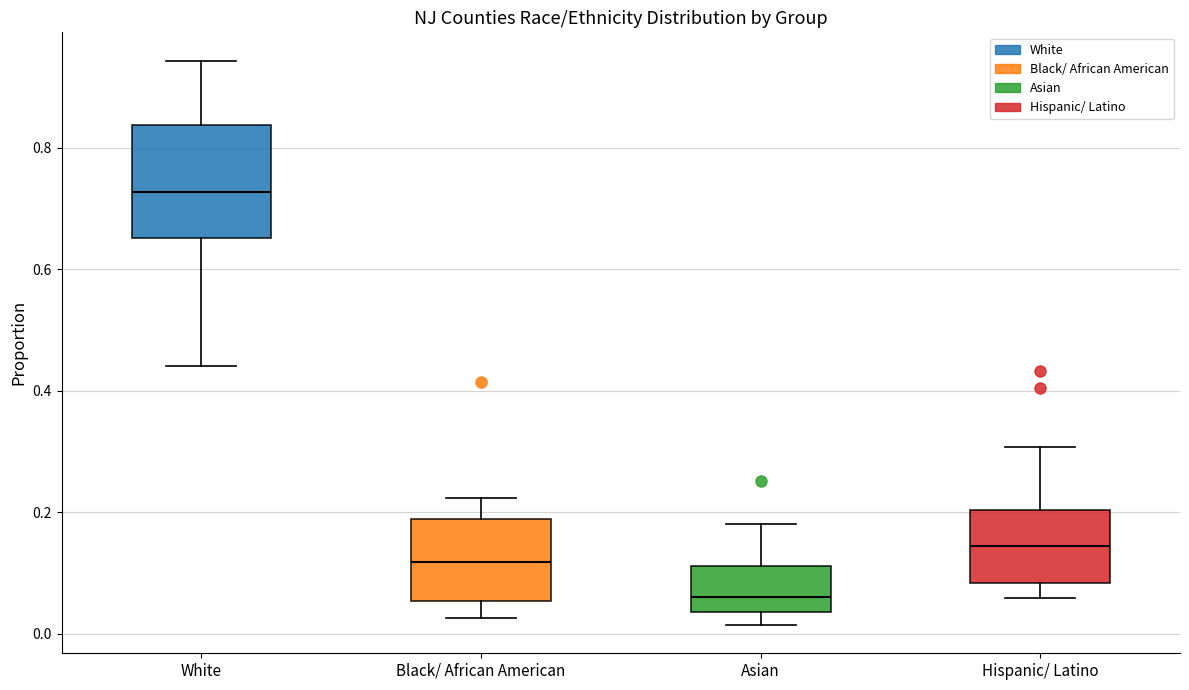

Where is the lower edge of the box for Hispanic/ Latino on the y-axis? The values are not printed on the chart, so give them approximately, as read against the axis.

0.08